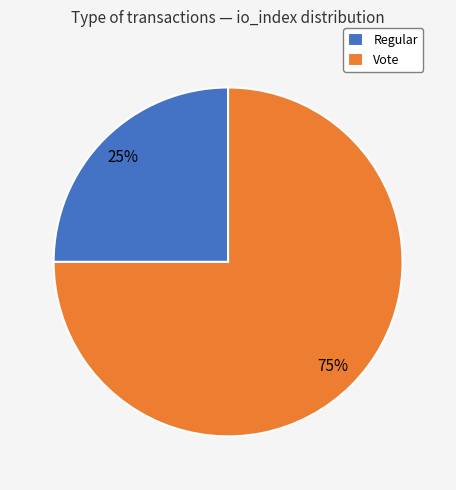

Which category has the smallest portion of the pie?

Regular